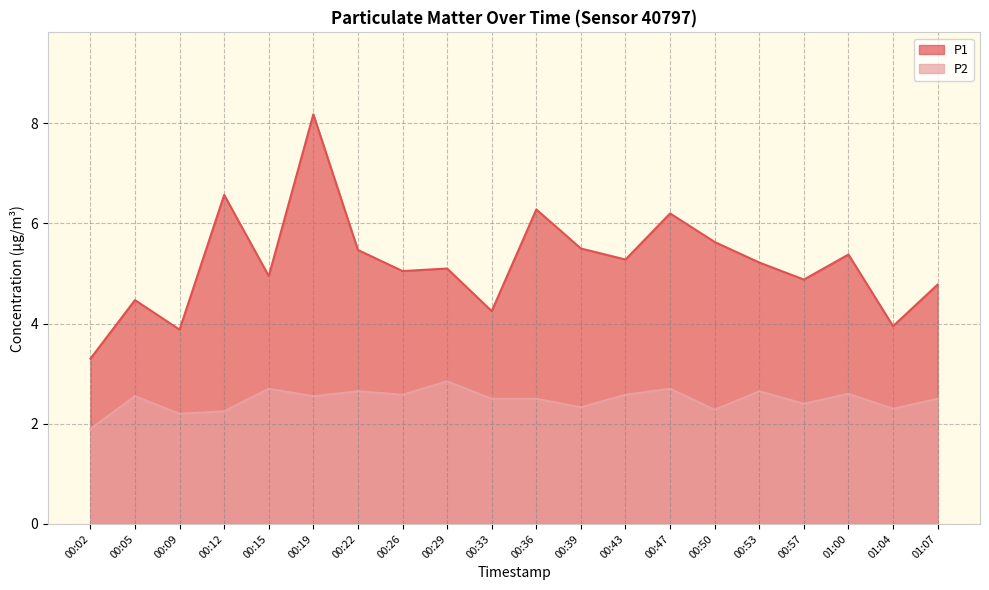

The P2 series shows 3.2 at 01:04. True or false?

False